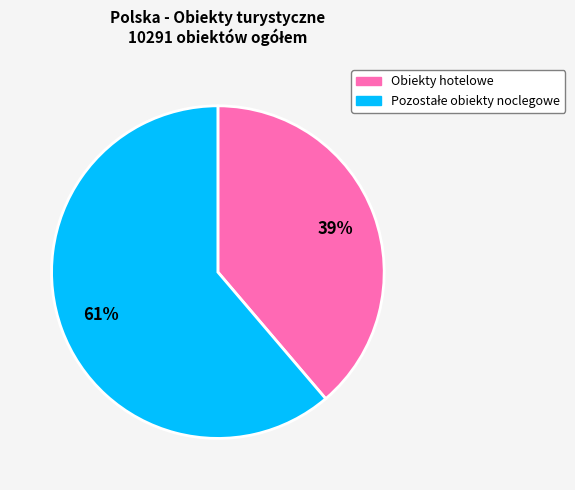

How many segments does this pie chart have?

2